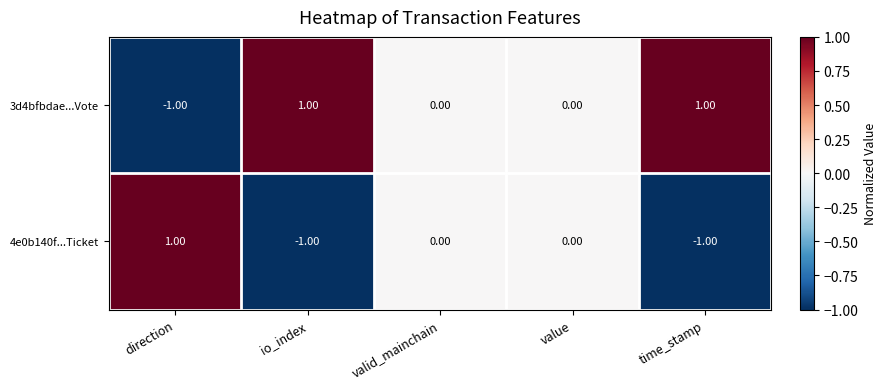

How many series are shown in this chart?

2